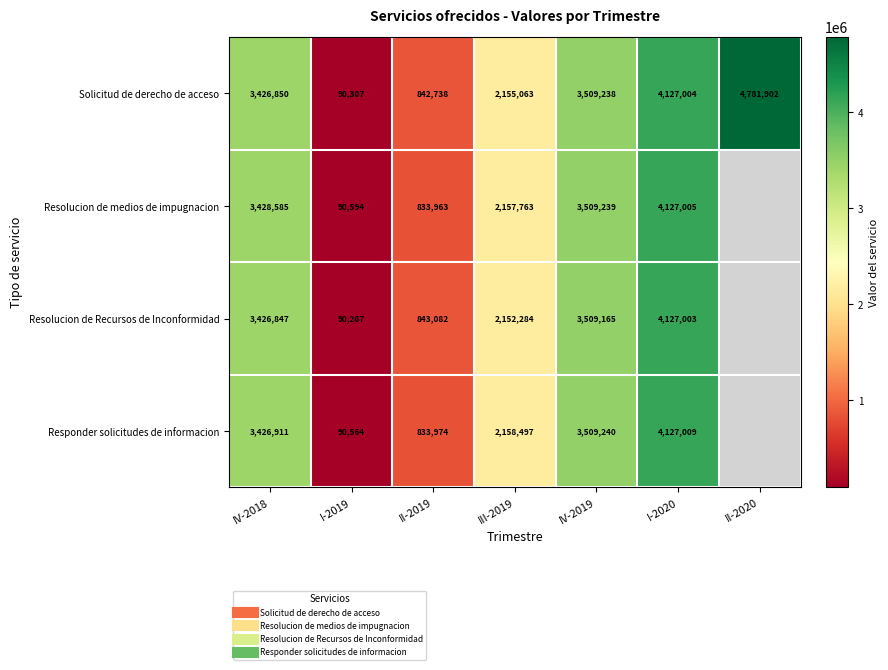

The value of Resolucion de Recursos de Inconformidad at I-2019 is 90267.0. True or false?

True